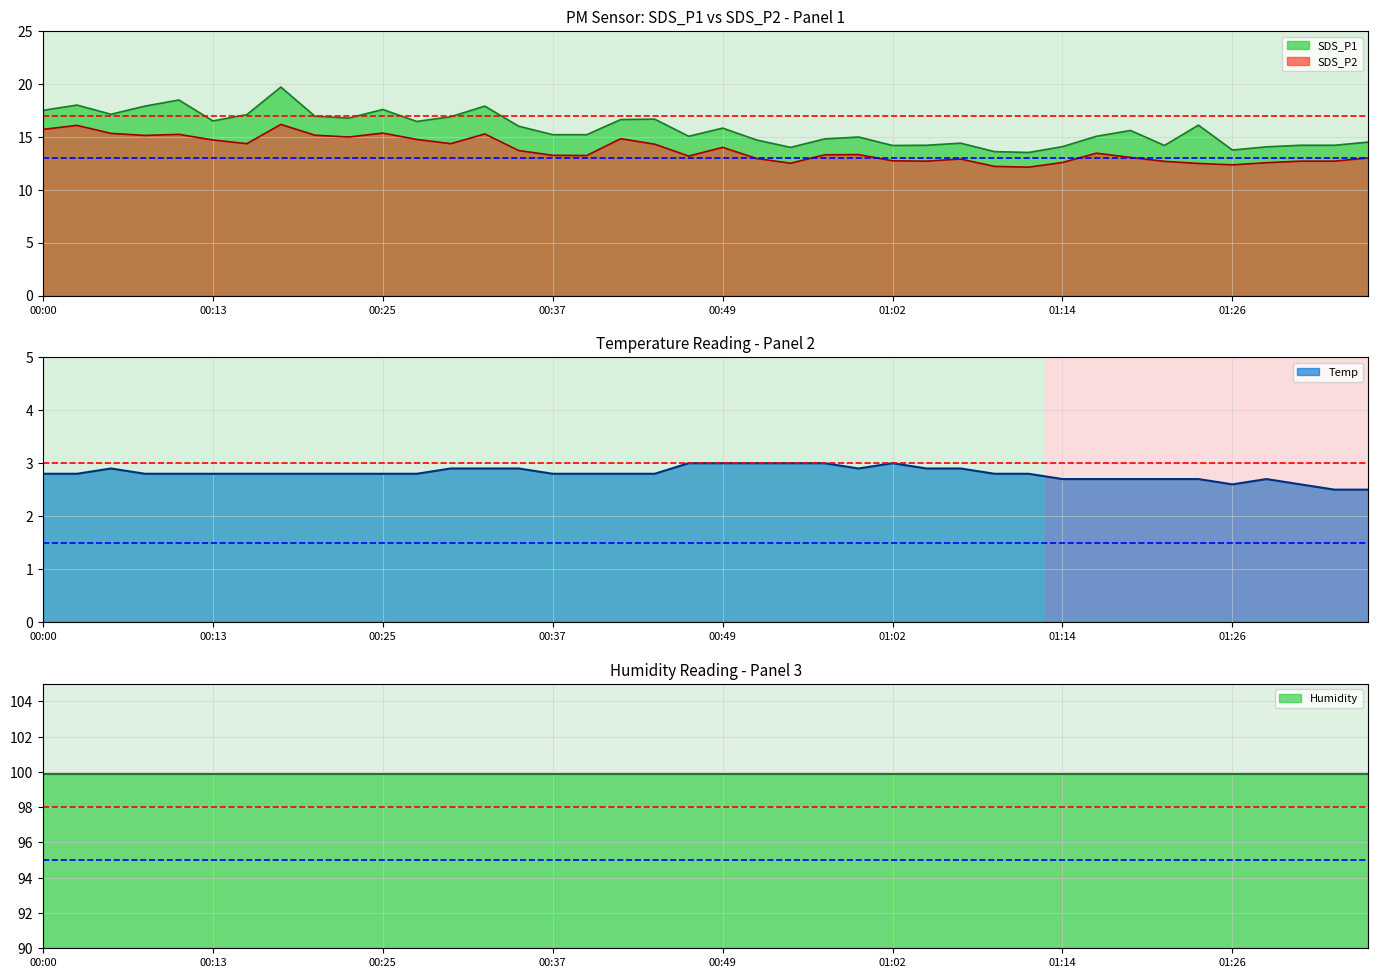

What is the average value of the Temp series?

2.8